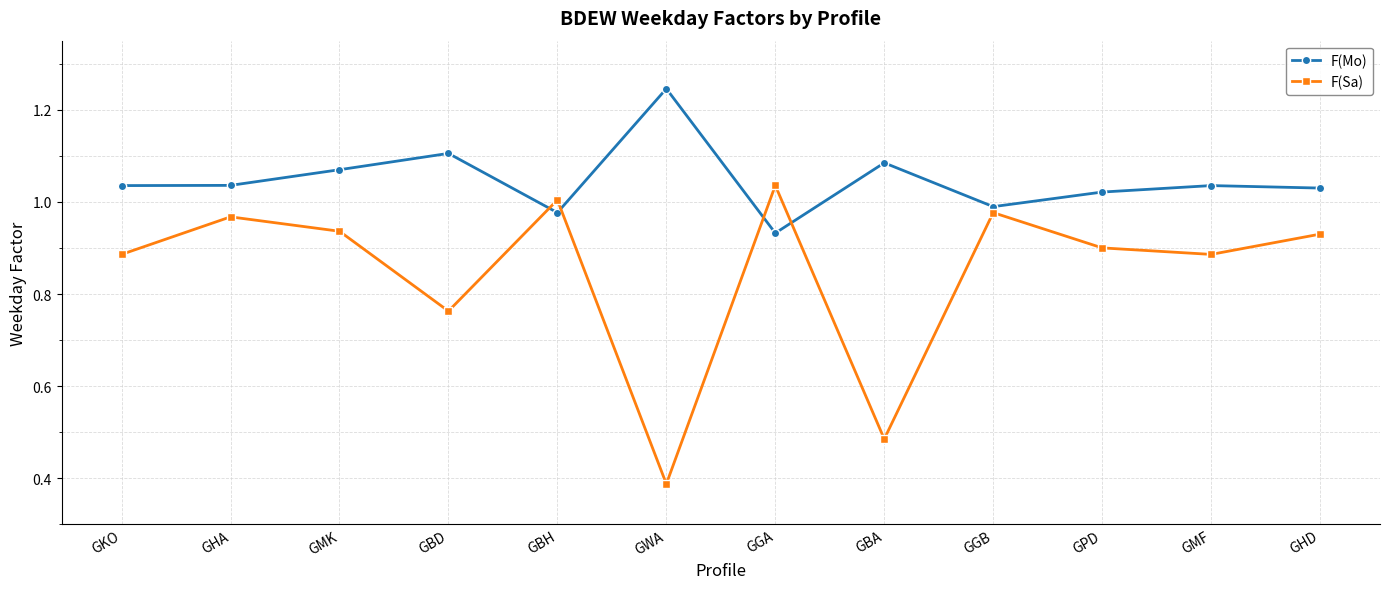

Which category has the highest value across all series?

GWA